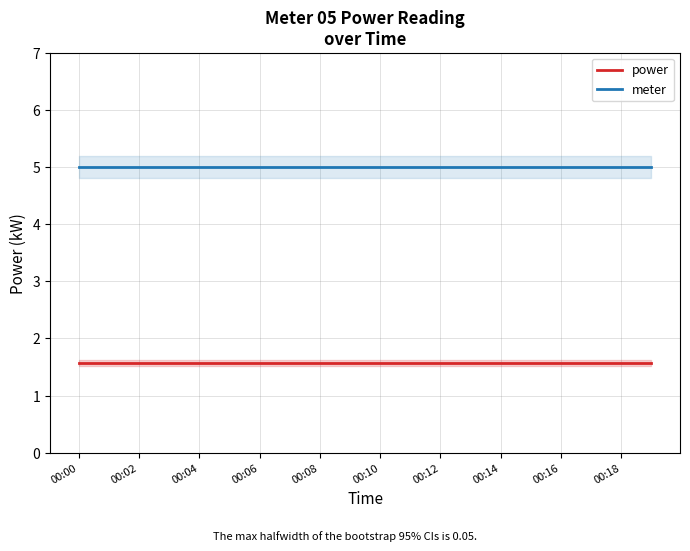

What is the sum of the meter values at 00:12 and 00:02?

10.0